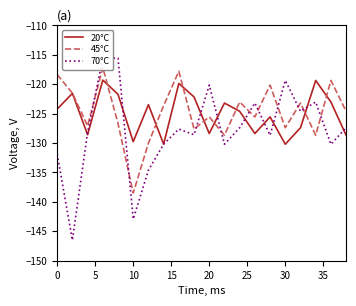

True or false: 20°C has more than 2 interior local peaks.

True